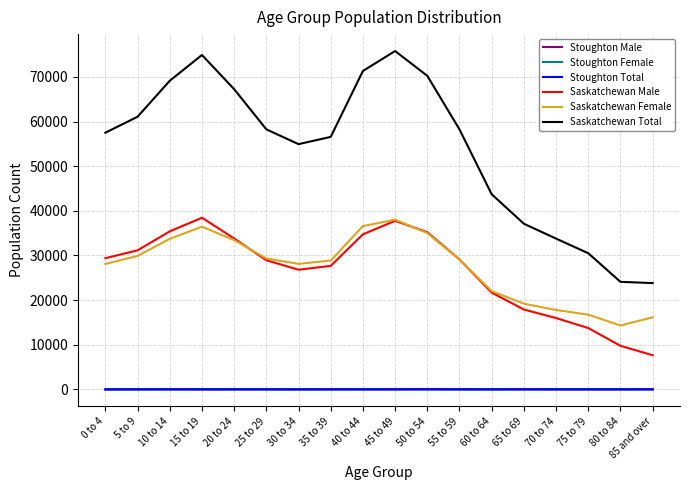

Which series has the largest range (max minus min)?

Saskatchewan Total